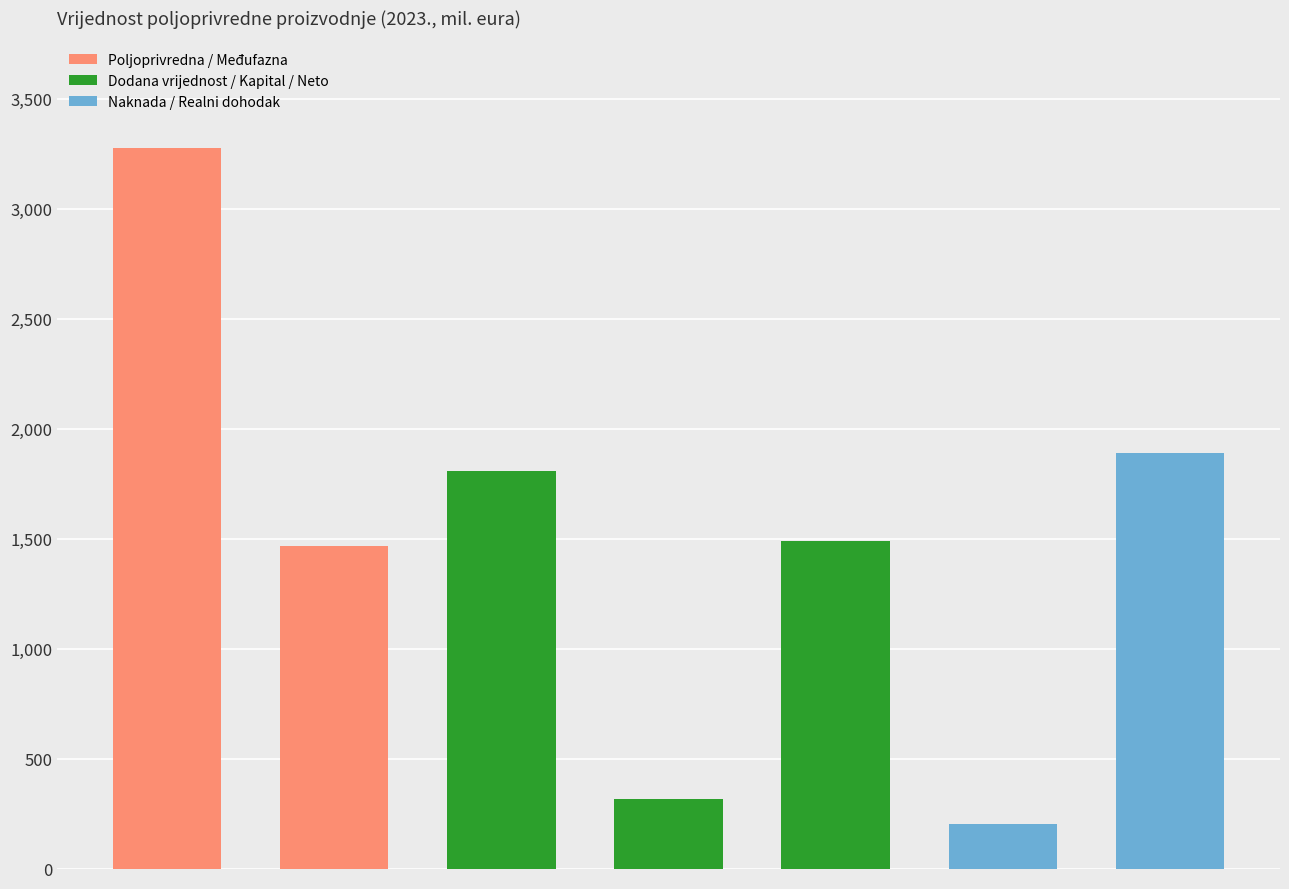

What is the average value?

1492.0